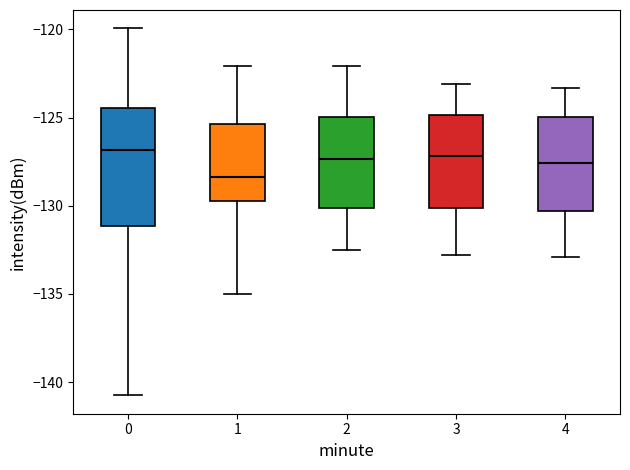

Which box is the tallest, from its lower edge to its upper edge?

0